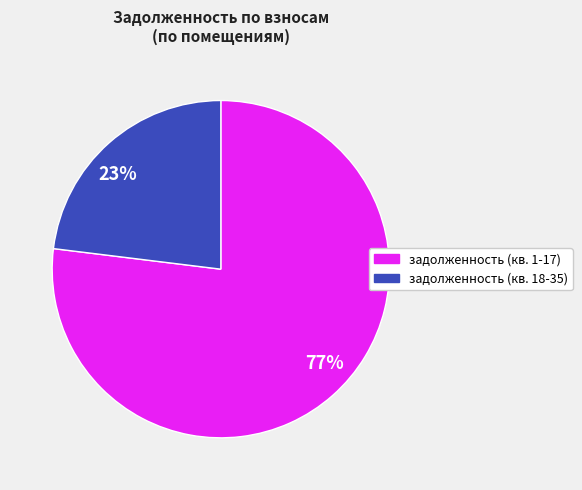

To the nearest percent, what is the difference between the largest and smallest slice percentages?

54%